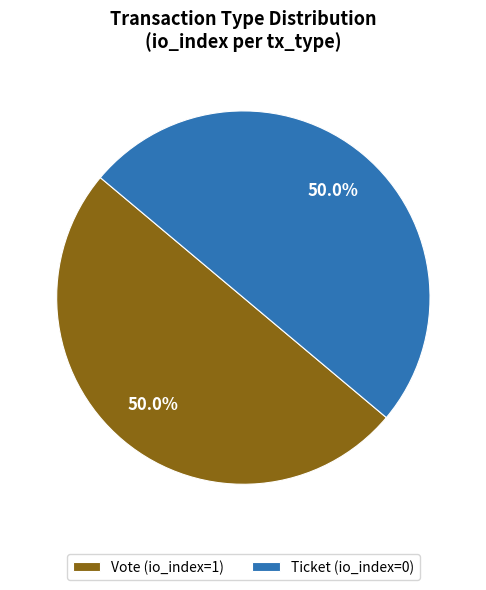

Approximately how many times larger is the value at Ticket (io_index=0) compared to Vote (io_index=1)?

1.0